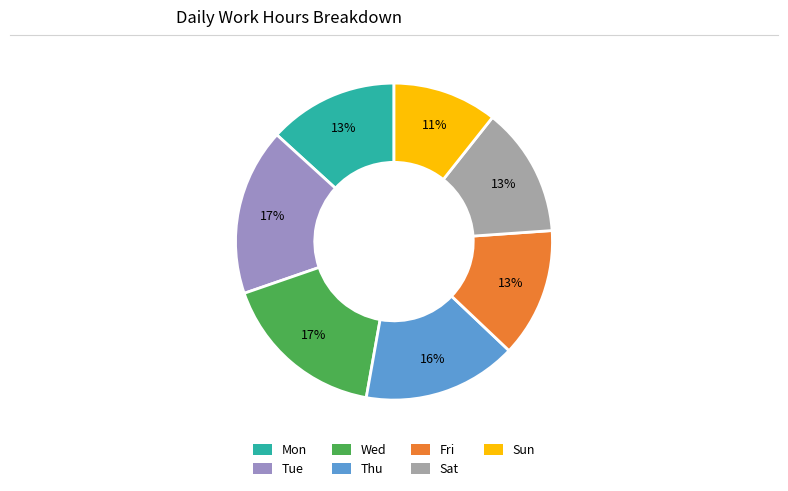

To the nearest percent, what percentage of the pie is Sun?

11%